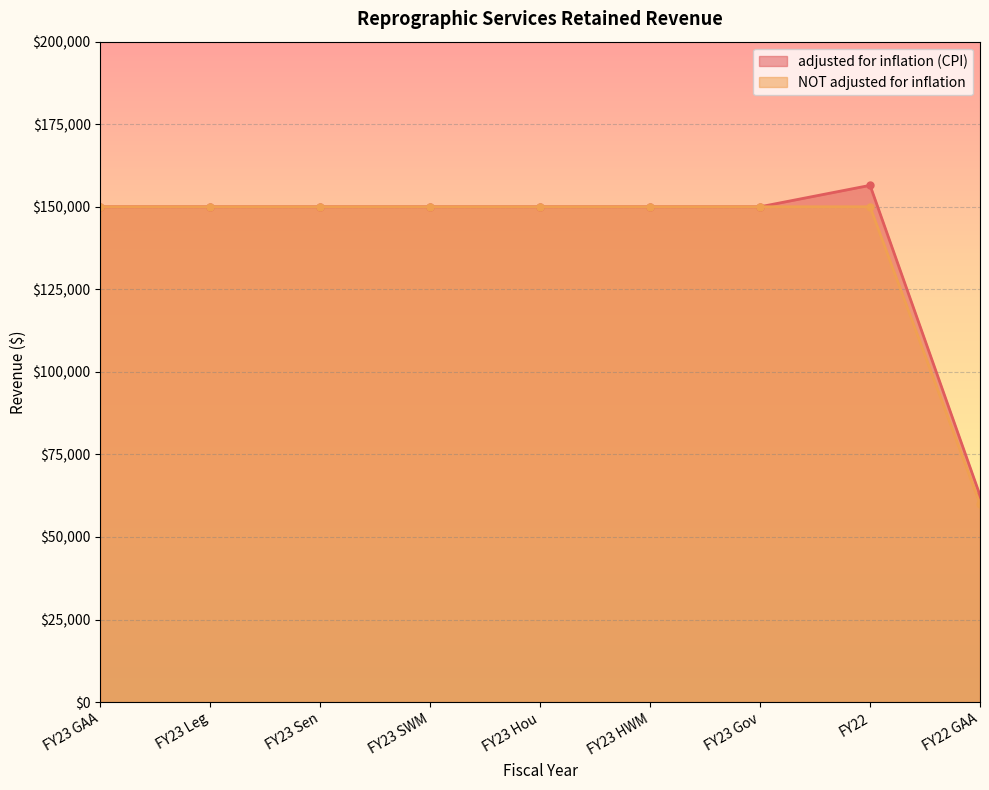

The value of NOT adjusted for inflation at FY23 Gov is 49721. True or false?

False